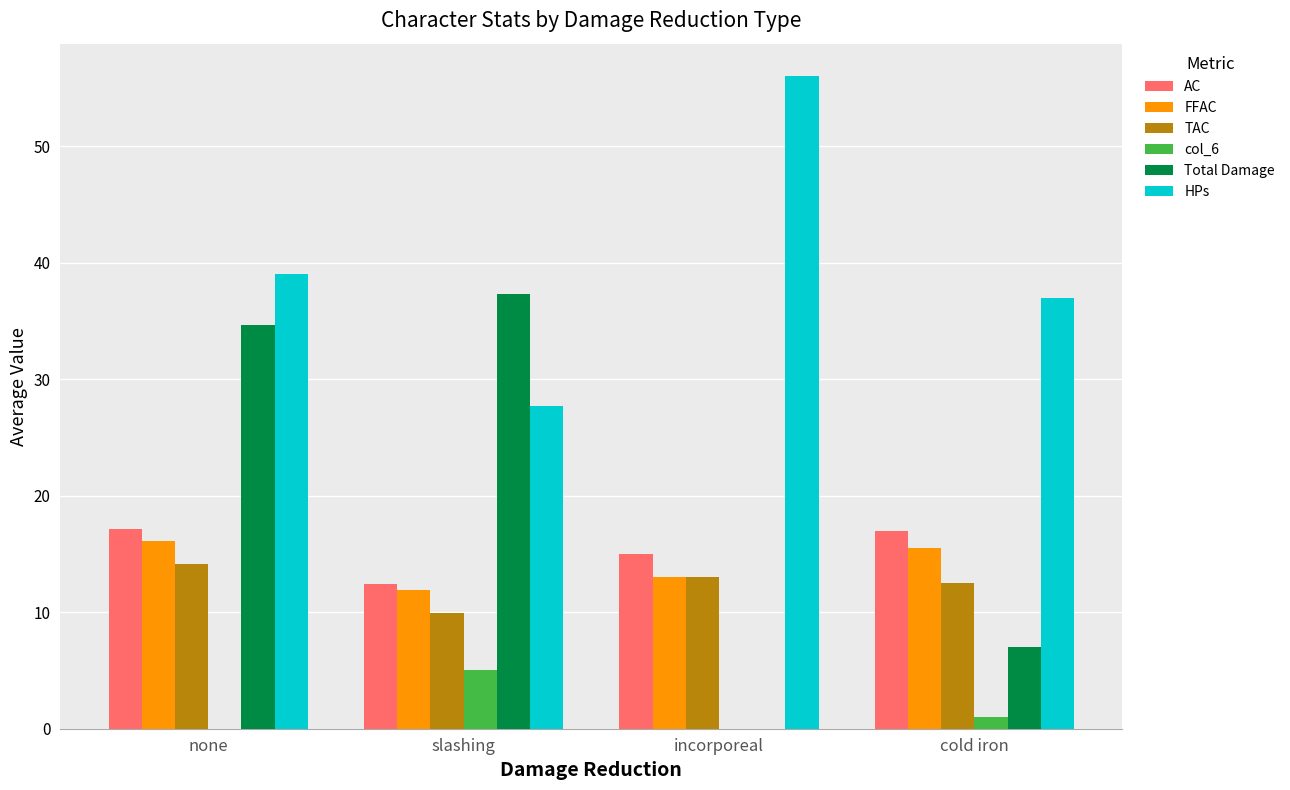

Which series changed the most between none and incorporeal?

Total Damage